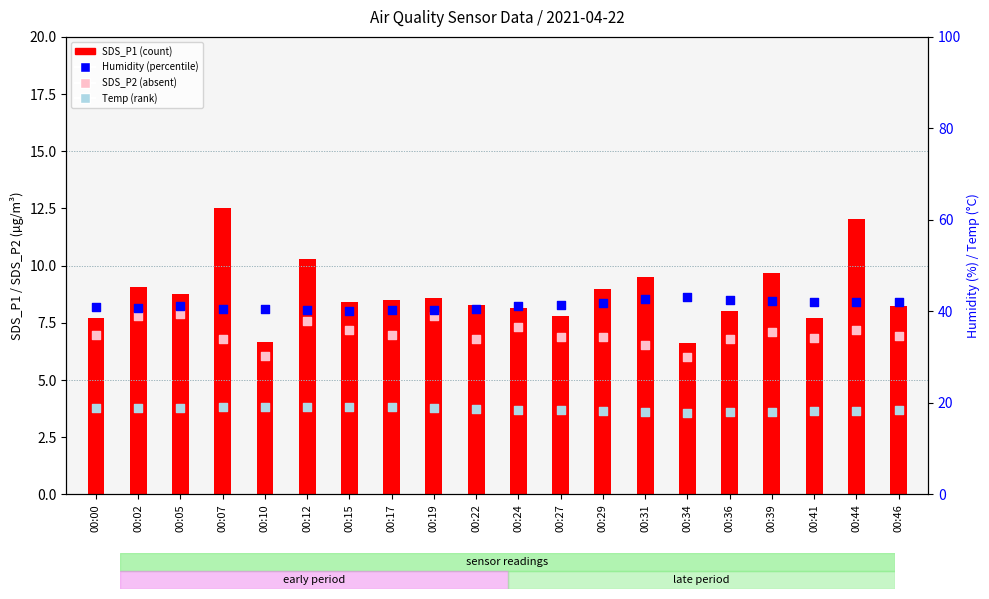

At how many categories does at least one series exceed 19?

20